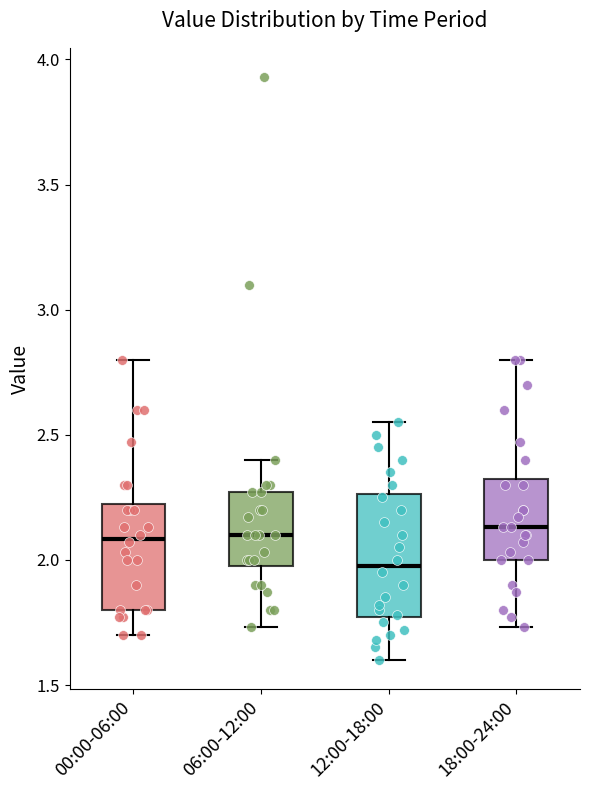

Reading left to right, read every box against the y-axis: the position of its median line, the range the box covers, and the ends of its whiskers. The values are not printed on the chart, so give them approximately, as read against the axis.

00:00-06:00: median 2.10, box 1.80 to 2.25, whiskers 1.70 to 2.80
06:00-12:00: median 2.10, box 2.00 to 2.25, whiskers 1.75 to 2.40
12:00-18:00: median 2.00, box 1.75 to 2.25, whiskers 1.60 to 2.55
18:00-24:00: median 2.15, box 2.00 to 2.35, whiskers 1.75 to 2.80